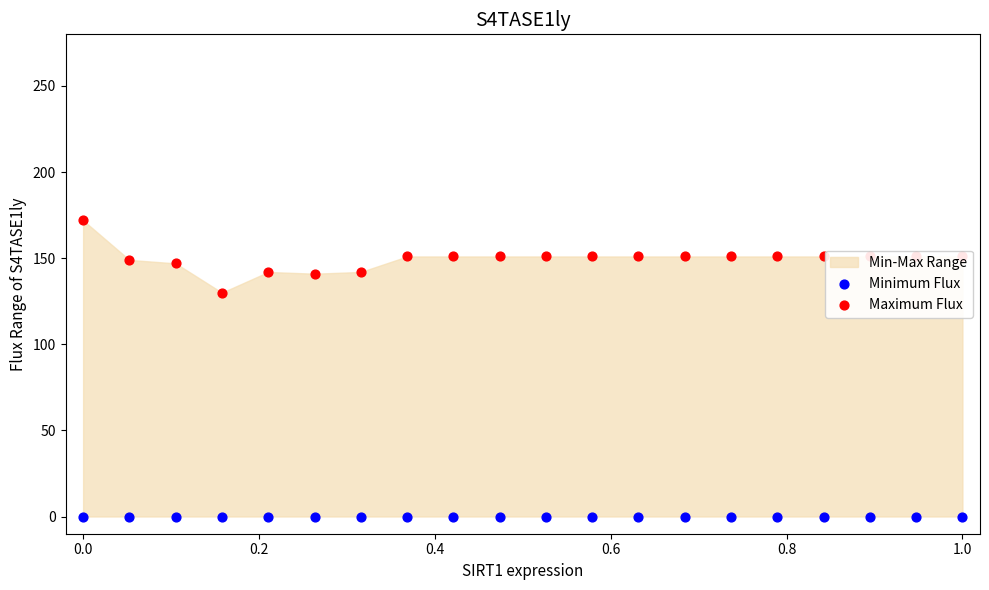

Which series has the largest Y range (max minus min)?

Maximum Flux